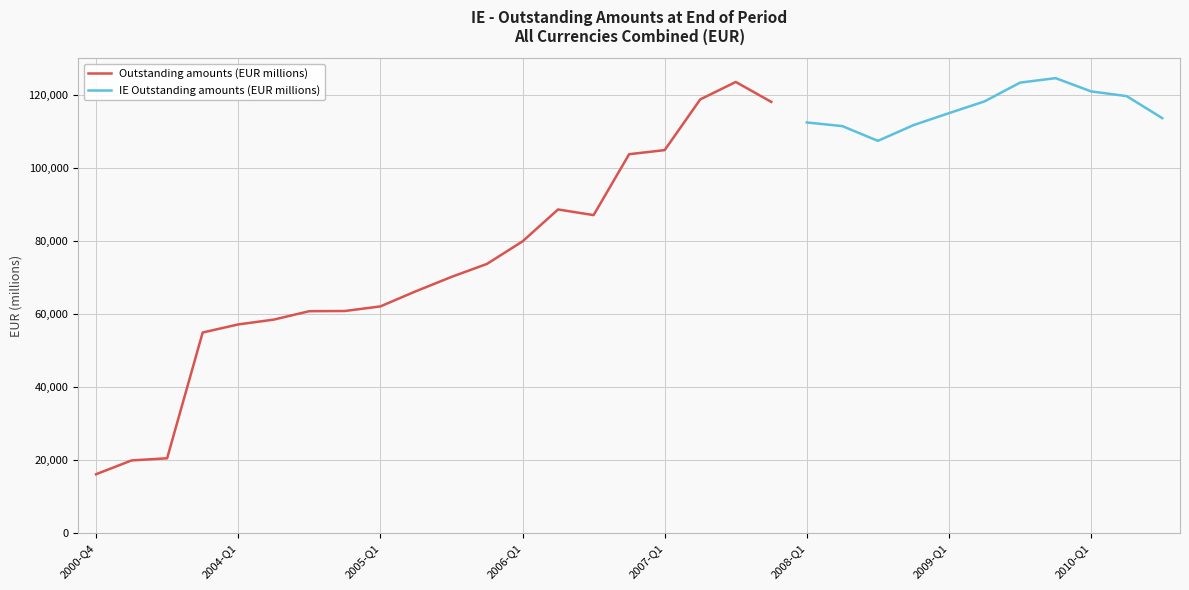

What is the highest value of the Outstanding amounts (EUR millions) series?

123658.0